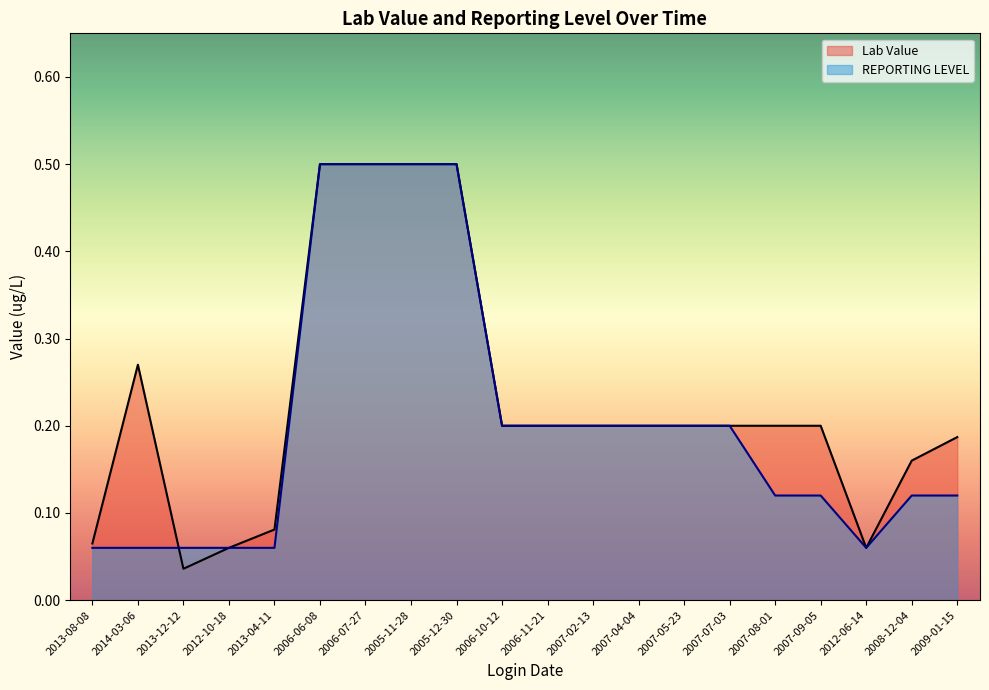

What are all the series names shown in the legend?

Lab Value, REPORTING LEVEL